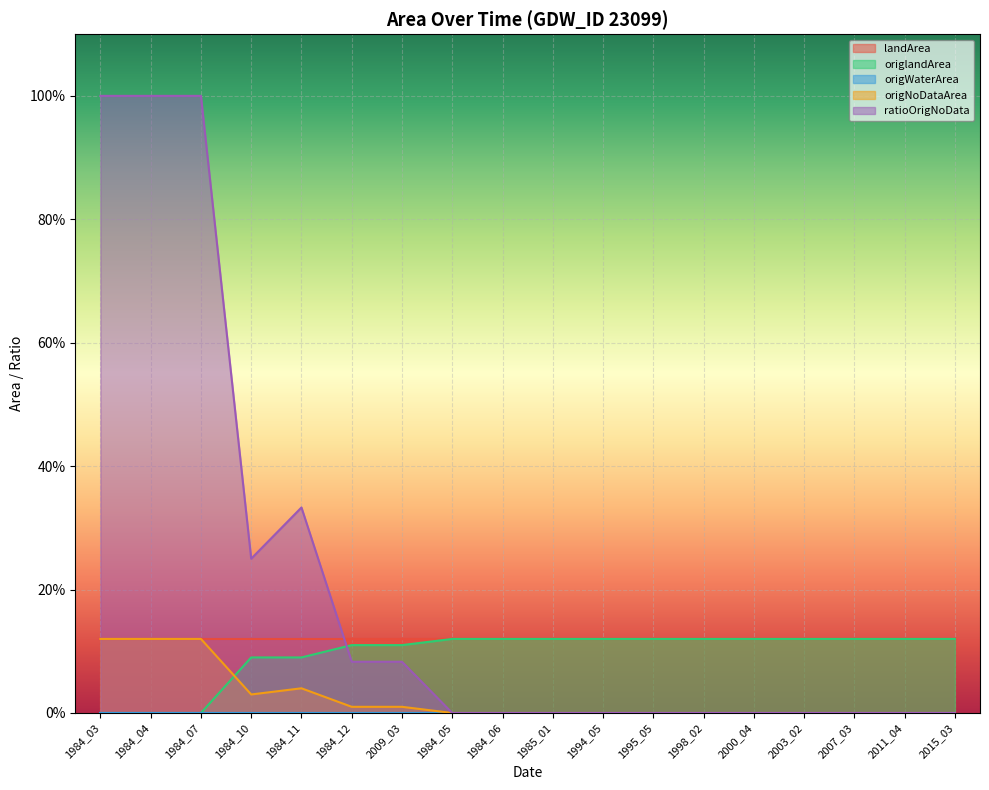

What is the value of the origlandArea point at the 6th from the left?

0.1